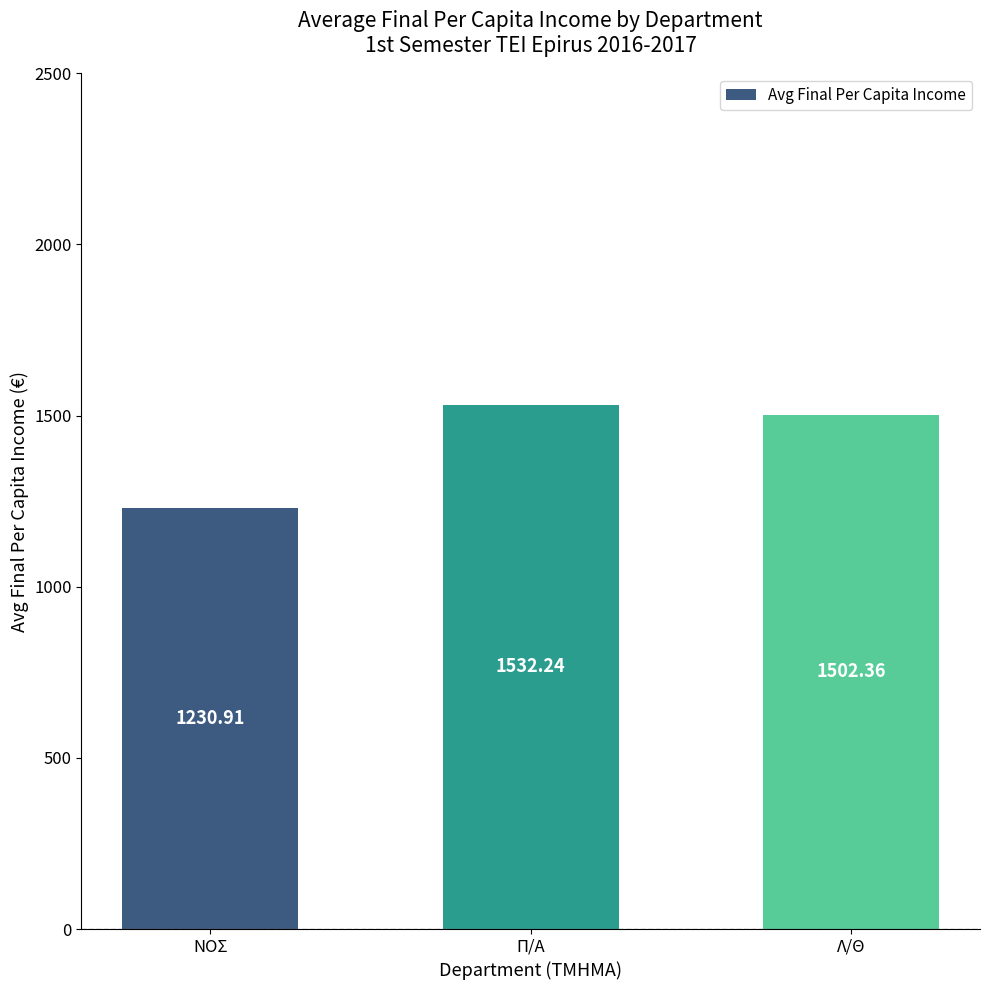

What is the difference between the maximum and minimum values?

301.3